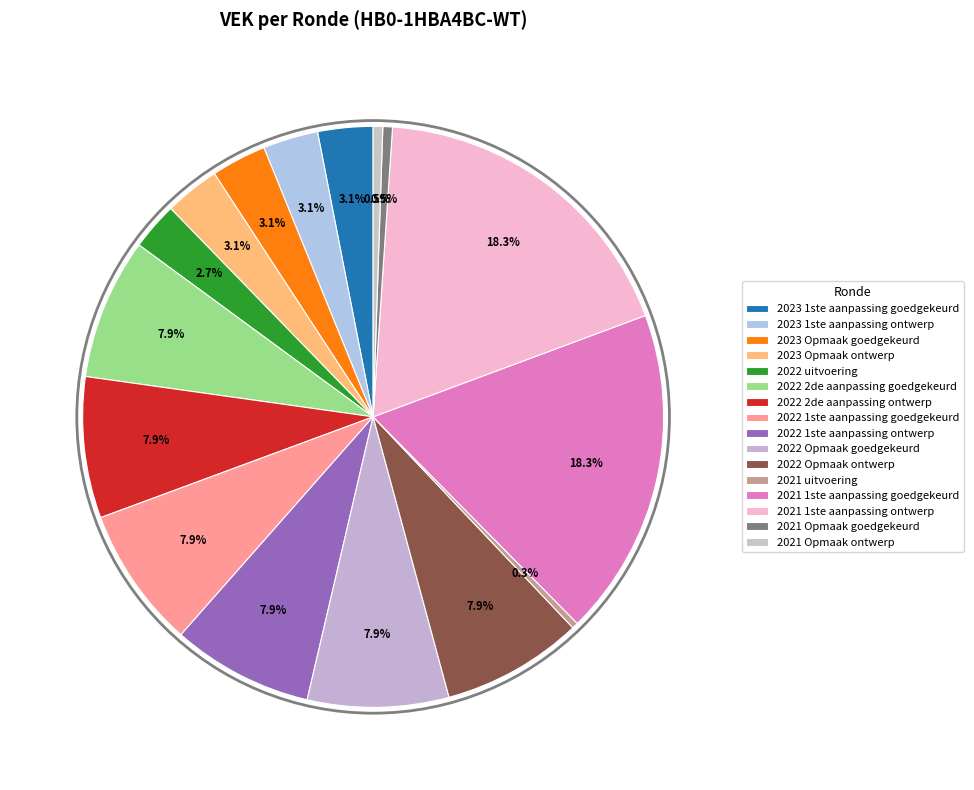

To the nearest percent, what is the difference between the largest and smallest slice percentages?

18%